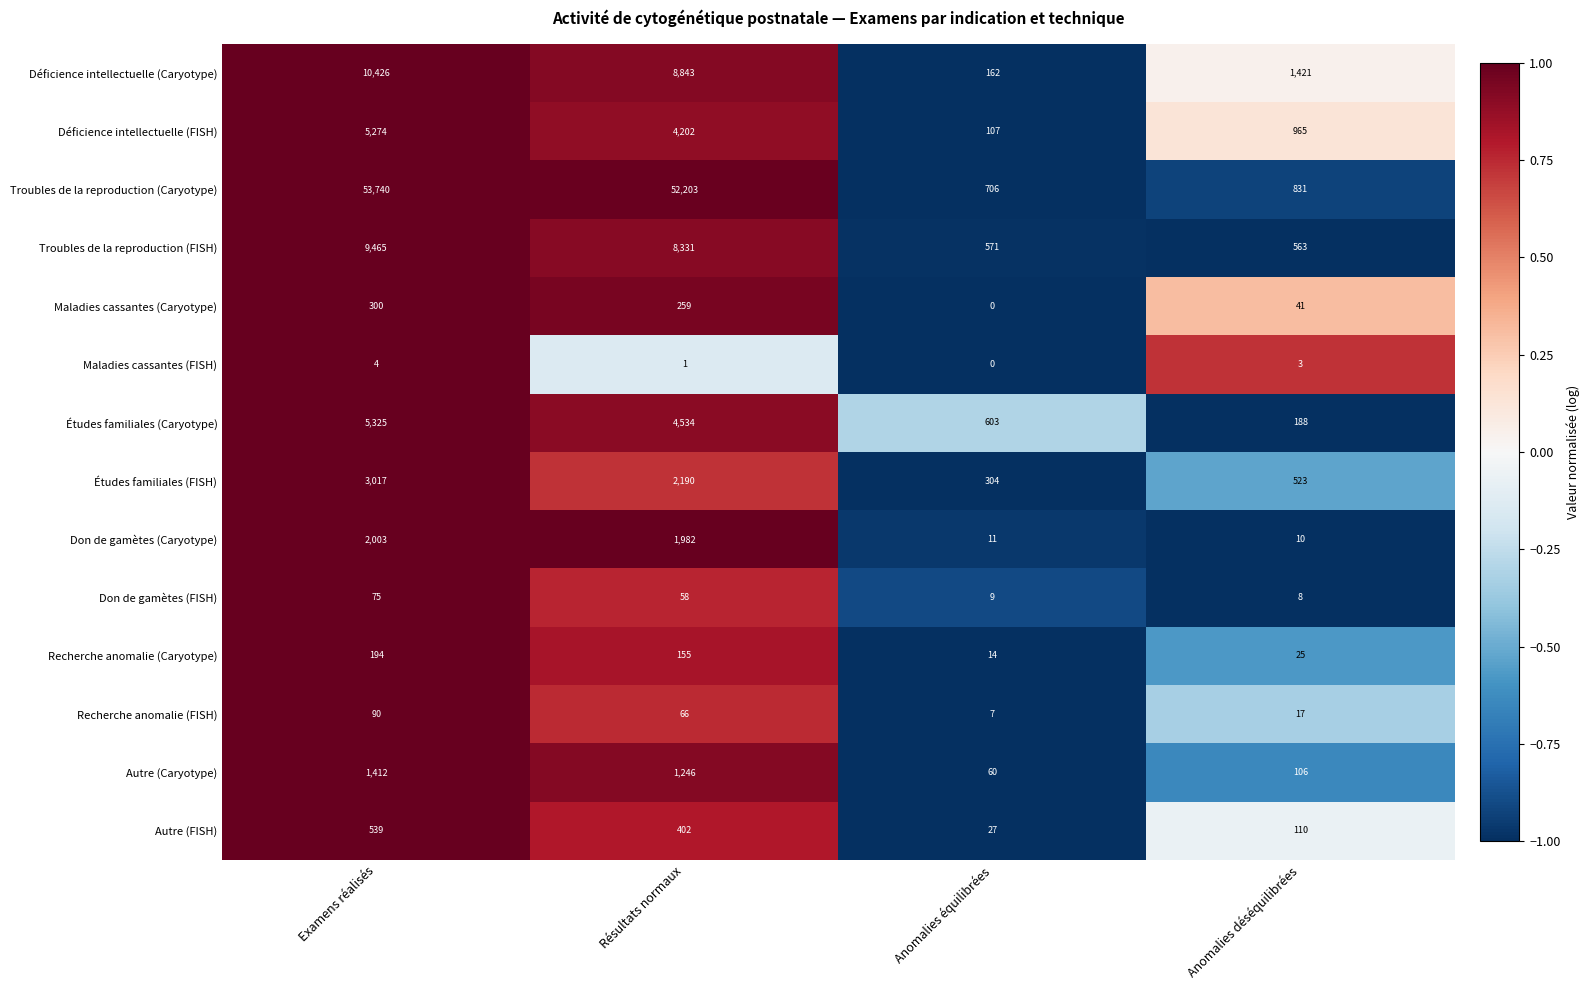

What is the average value of the Déficience intellectuelle (FISH) series?

2637